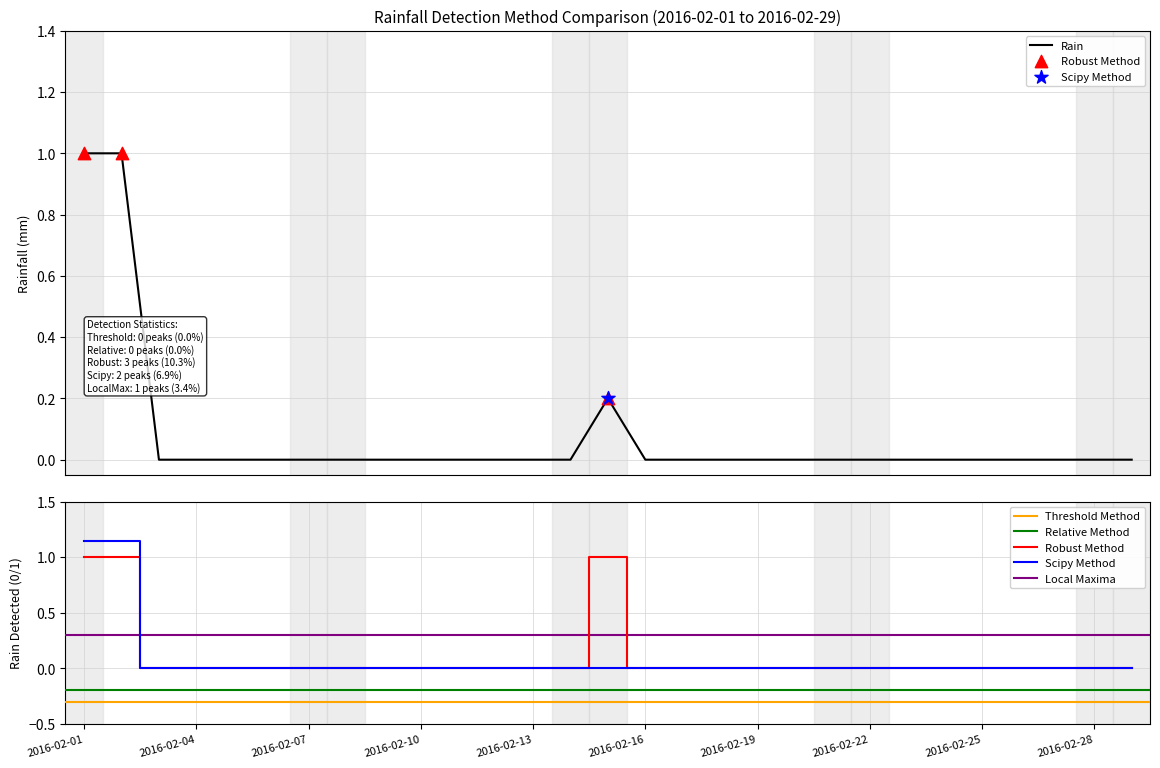

Between 2016-02-20 and 2016-02-24, which is larger?

2016-02-20